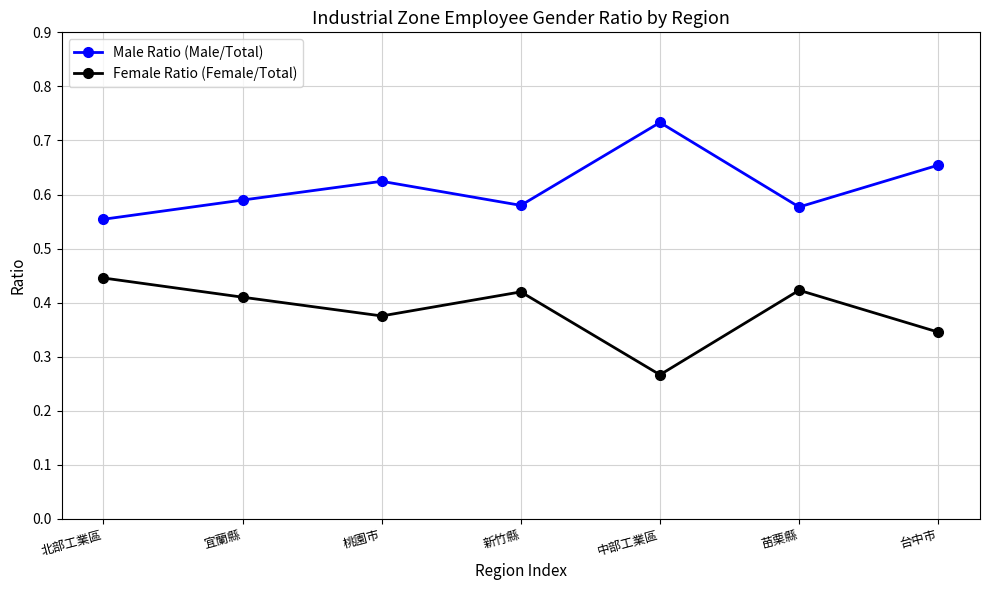

Which category has the highest value in the Female Ratio (Female/Total) series?

北部工業區